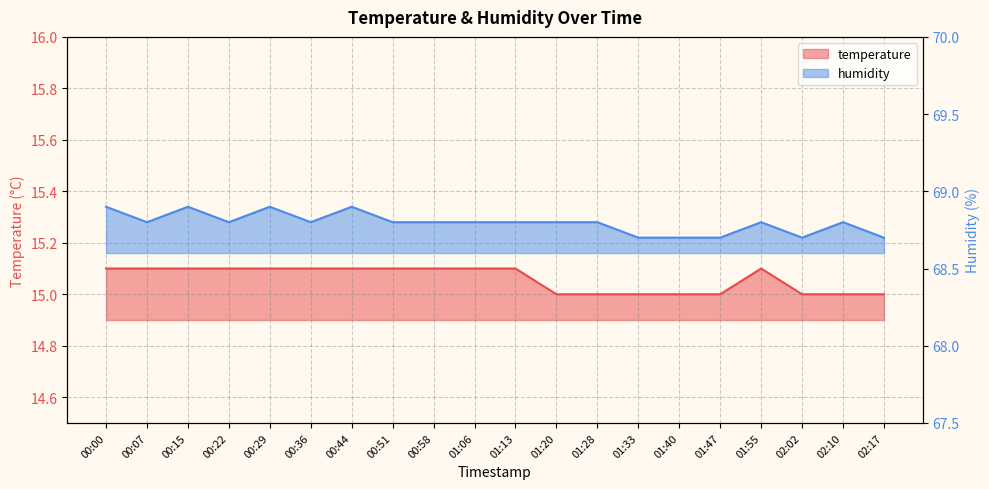

What is the label of the 17th point from the right?

00:22